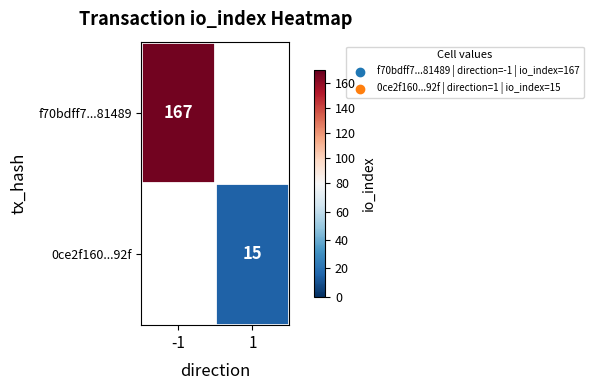

True or false: 0ce2f160...92f has a value of 5 at 1.

False